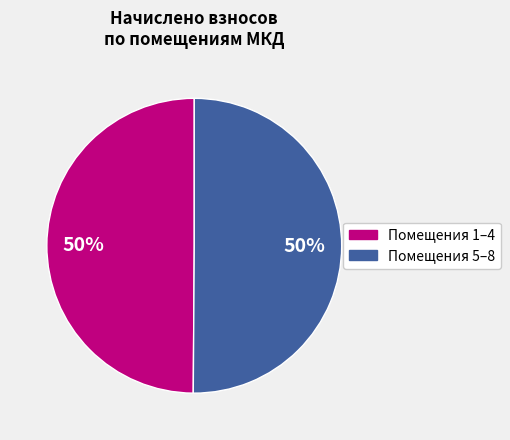

To the nearest percent, what is the average slice percentage?

50%